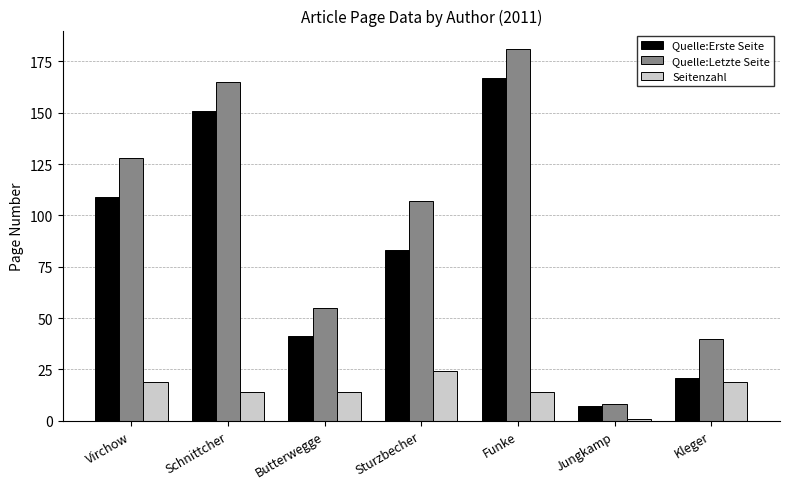

What is the label of the 6th bar from the left?

Jungkamp